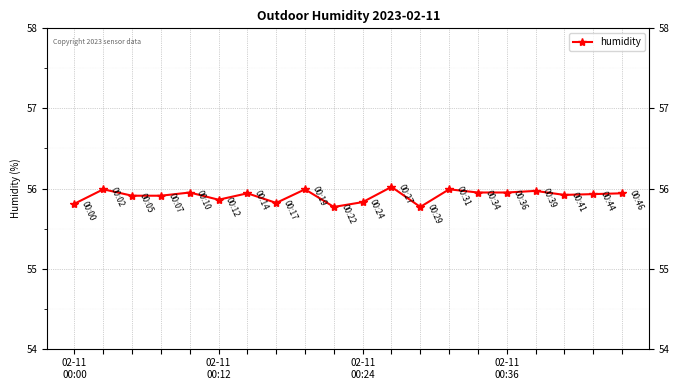

What is the minimum value shown in the chart?

55.8